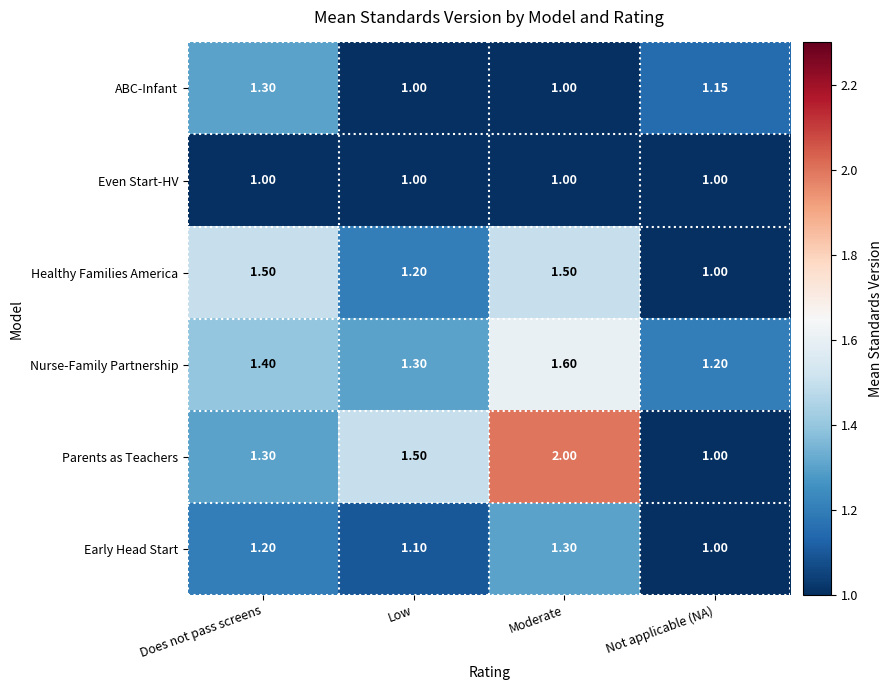

Rank the categories by Parents as Teachers value from highest to lowest.

Moderate, Low, Does not pass screens, Not applicable (NA)